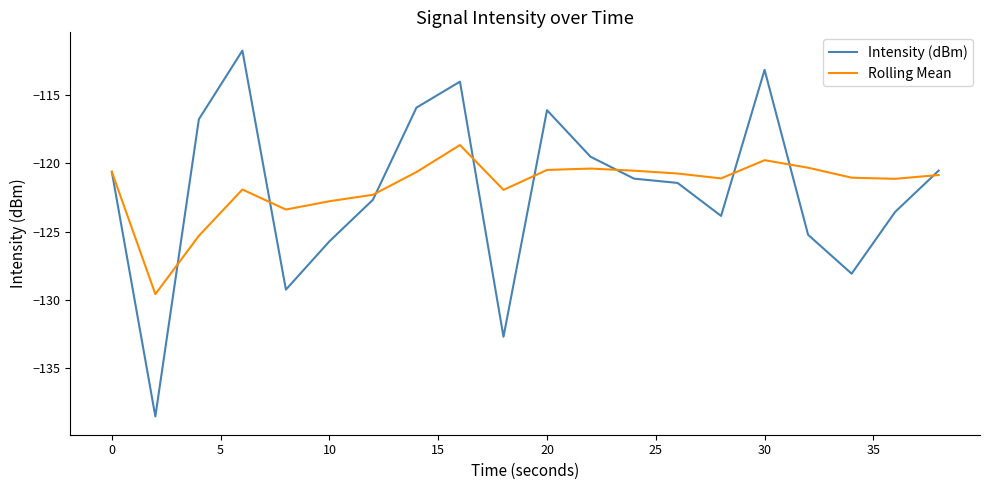

Which series has the widest spread of values?

Intensity (dBm)